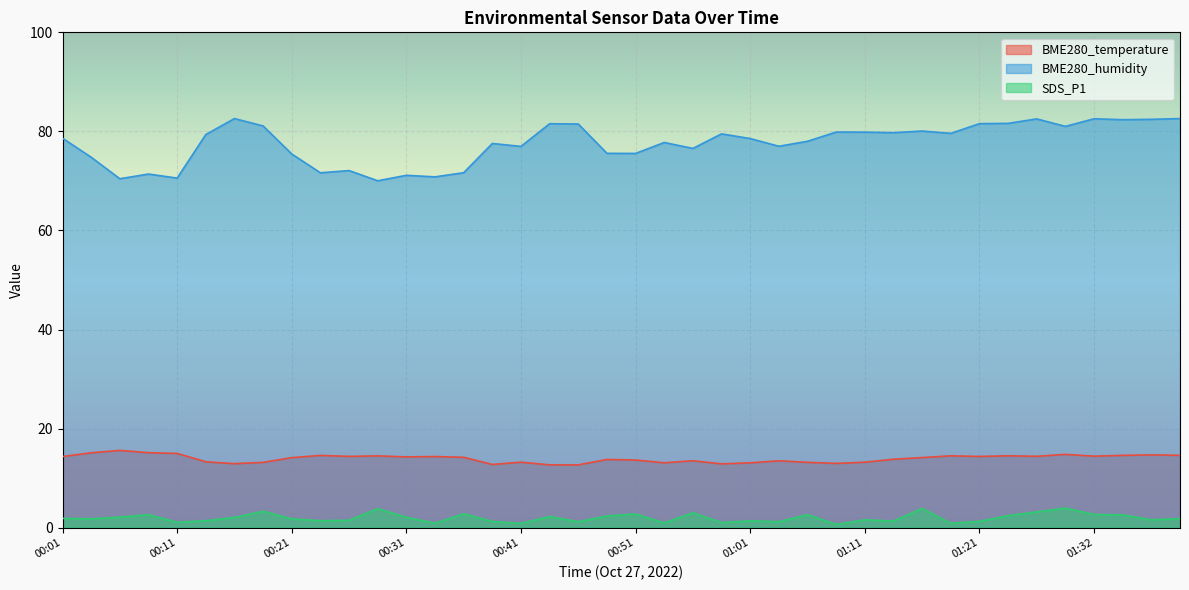

Rank the series at 00:48 from highest to lowest value.

BME280_humidity, BME280_temperature, SDS_P1